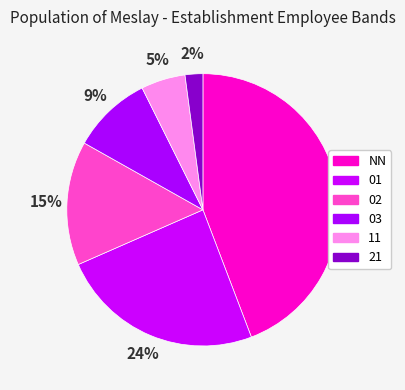

Combined, do 01 and NN account for over 50%?

Yes